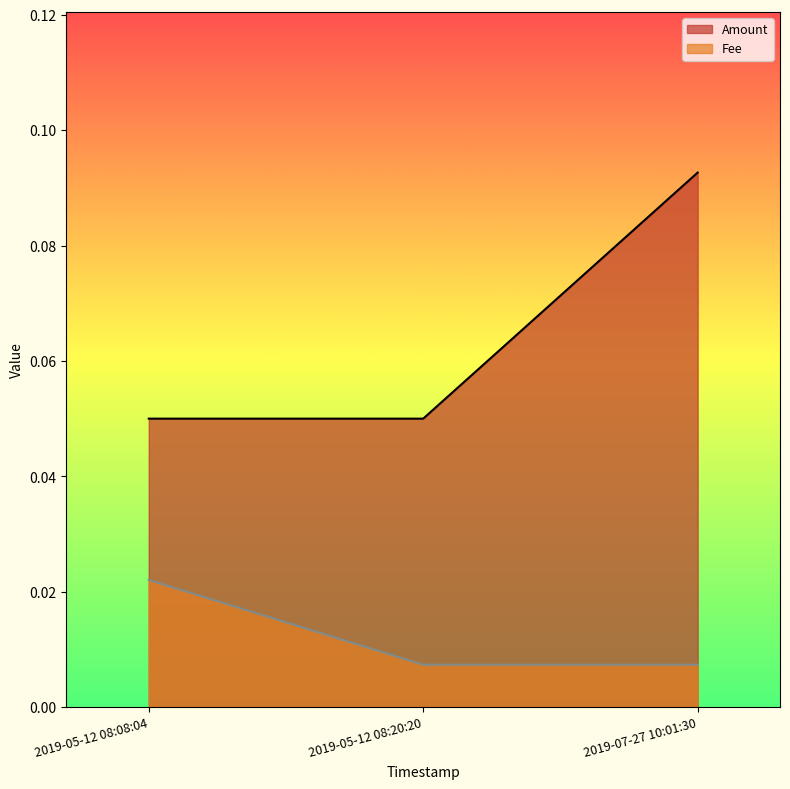

The Amount series shows 0.0 at 2019-07-27 10:01:30. True or false?

False